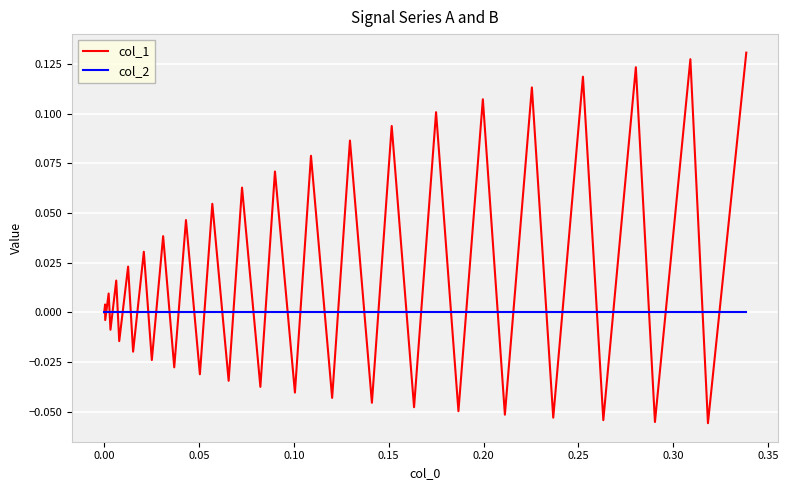

Which series has the widest spread of values?

col_1